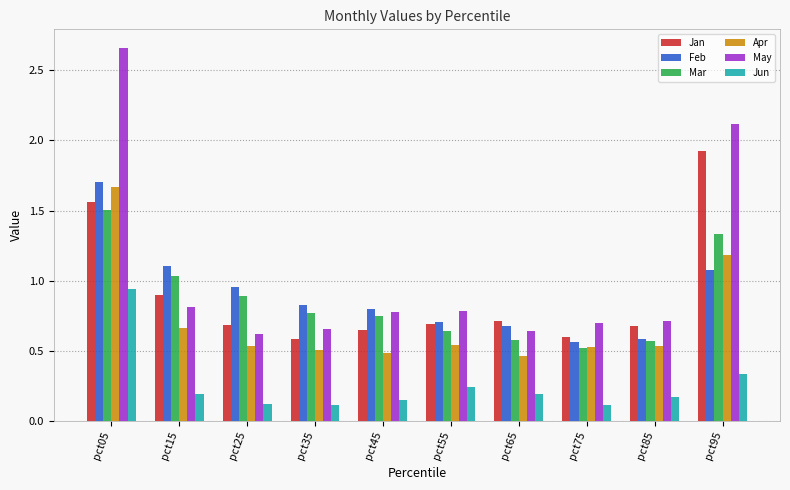

Rank the series at pct35 from highest to lowest value.

Feb, Mar, May, Jan, Apr, Jun